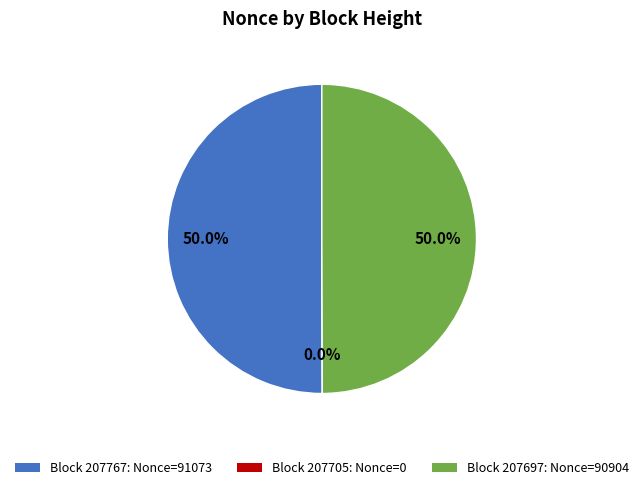

What is the change in value from 207767 to 207705?

-91073